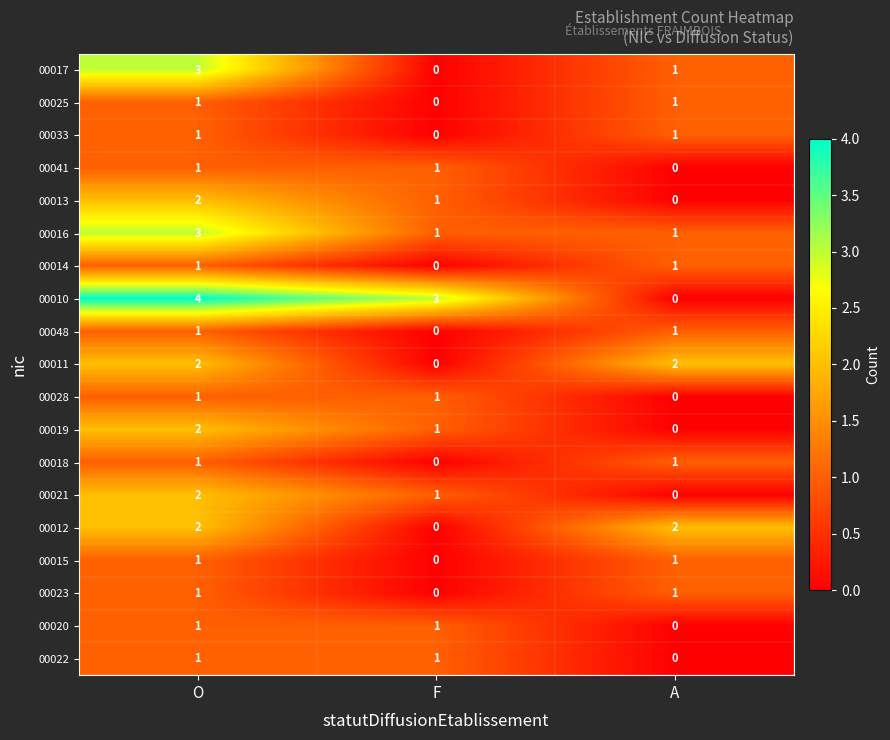

Count the 00012 values in the range 0 to 2.

3